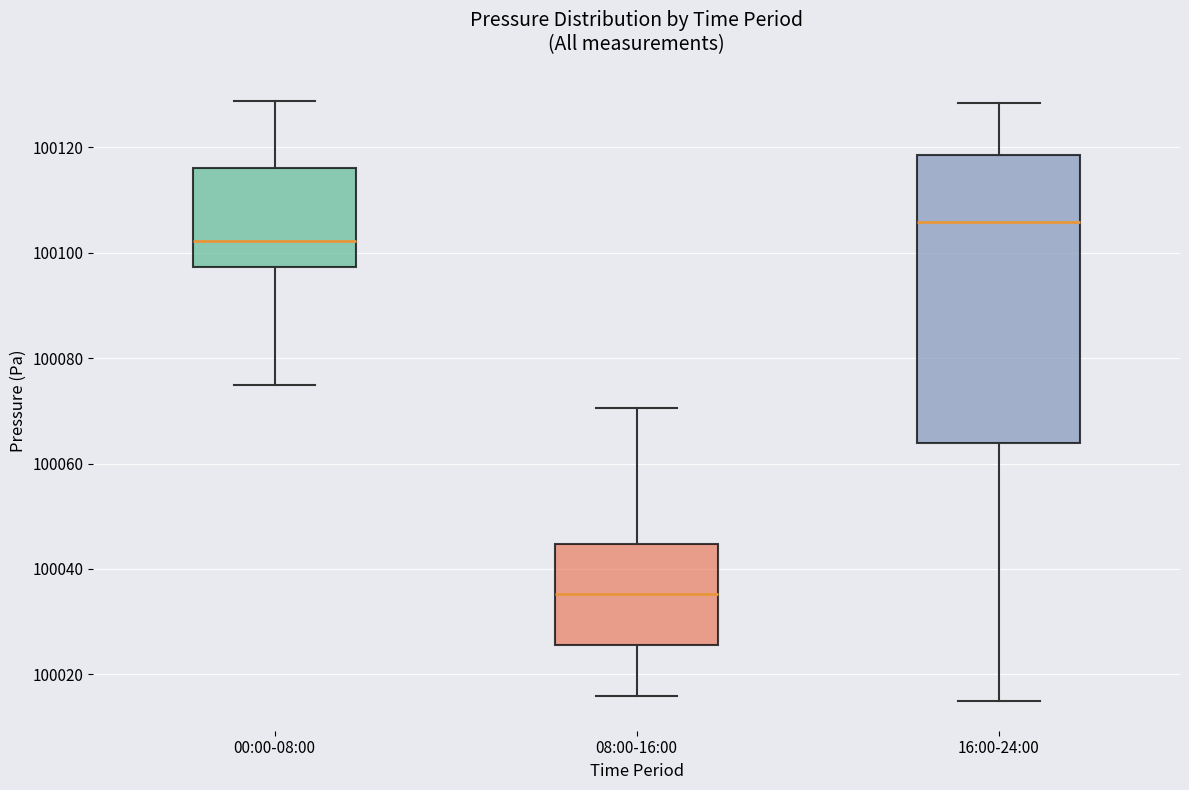

Which box's median line is the lowest?

08:00-16:00